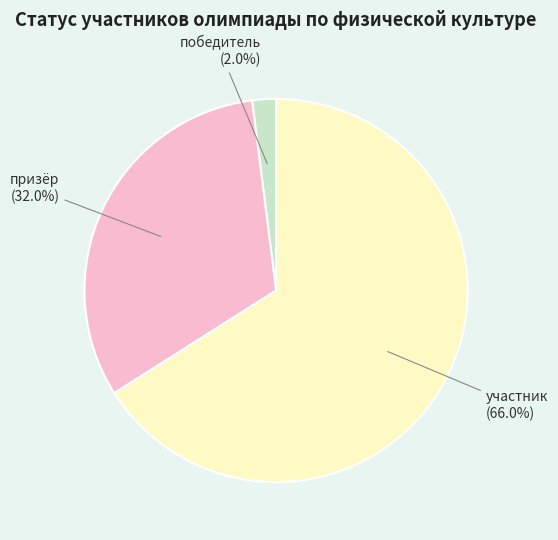

To the nearest percent, what portion does победитель represent?

2%